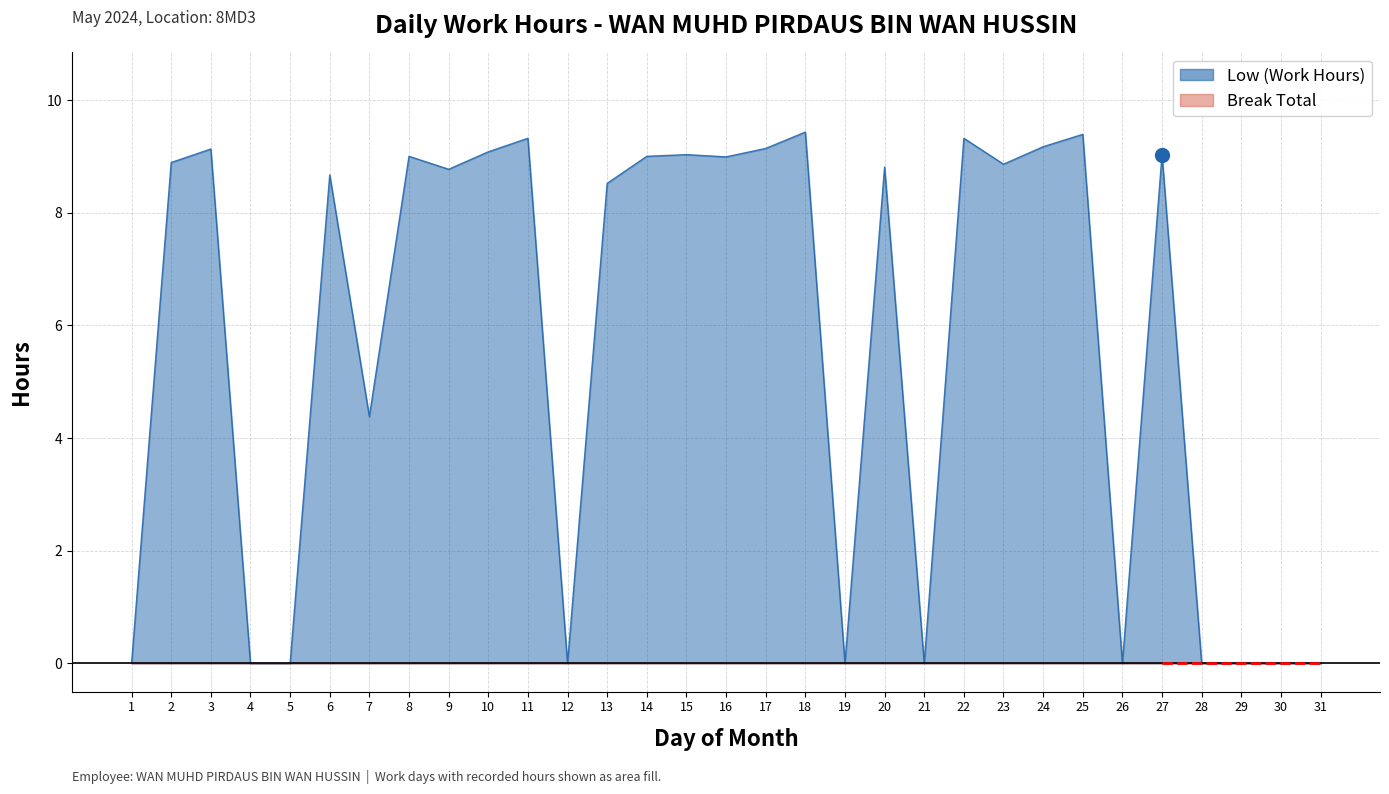

Which label corresponds to the largest value in the chart?

18